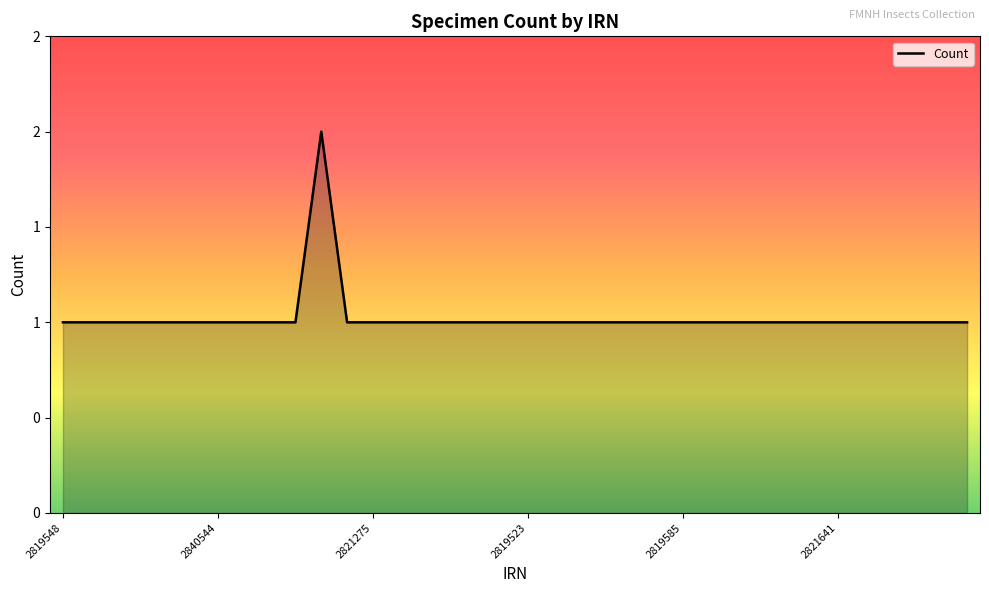

What is the label of the 31st point from the left?

2821641